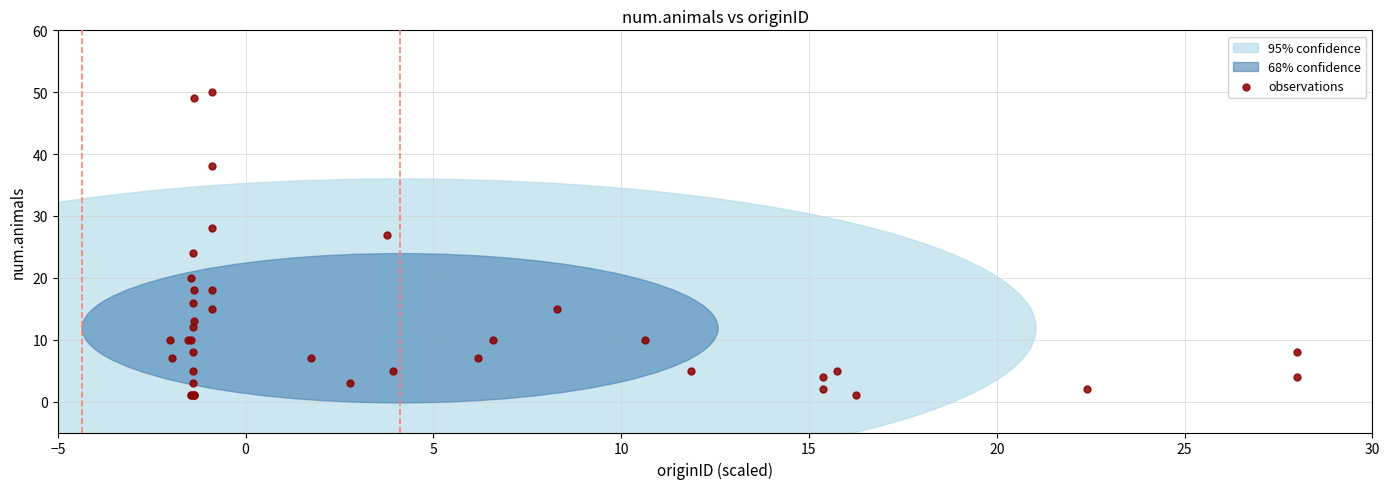

What Y value in the scatter plot is closest to 25?

24